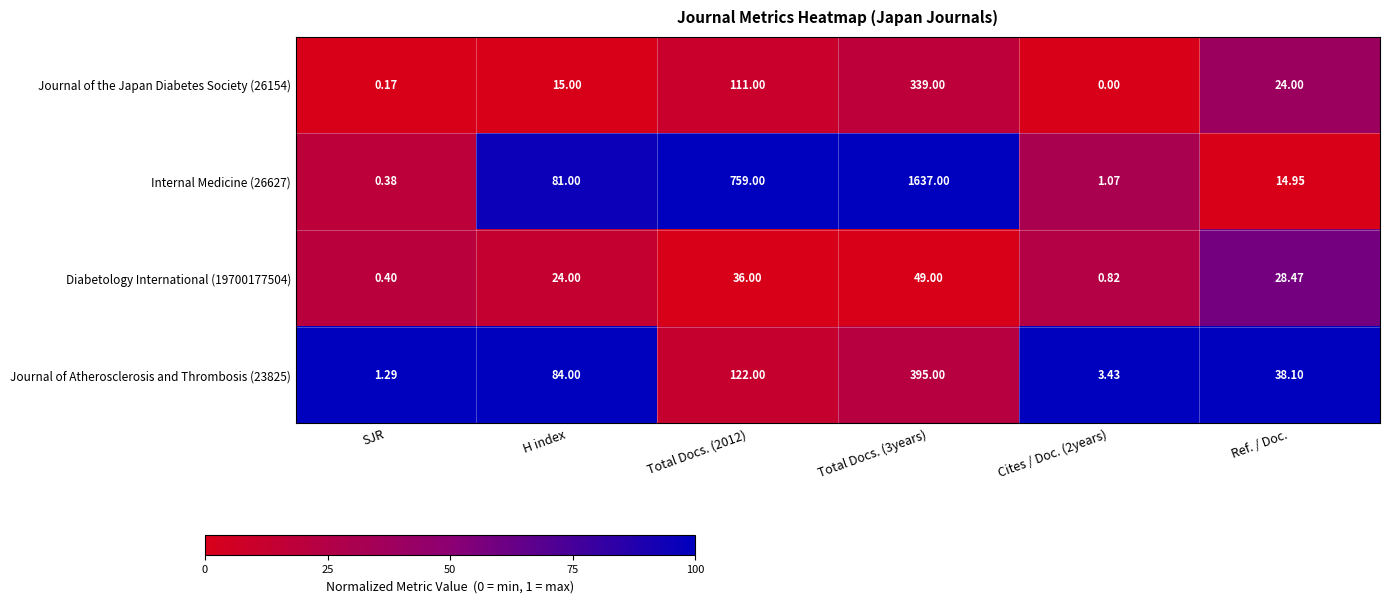

Is the value of Journal of Atherosclerosis and Thrombosis (23825) at SJR greater than the value of Journal of the Japan Diabetes Society (26154) at Cites / Doc. (2years)?

Yes